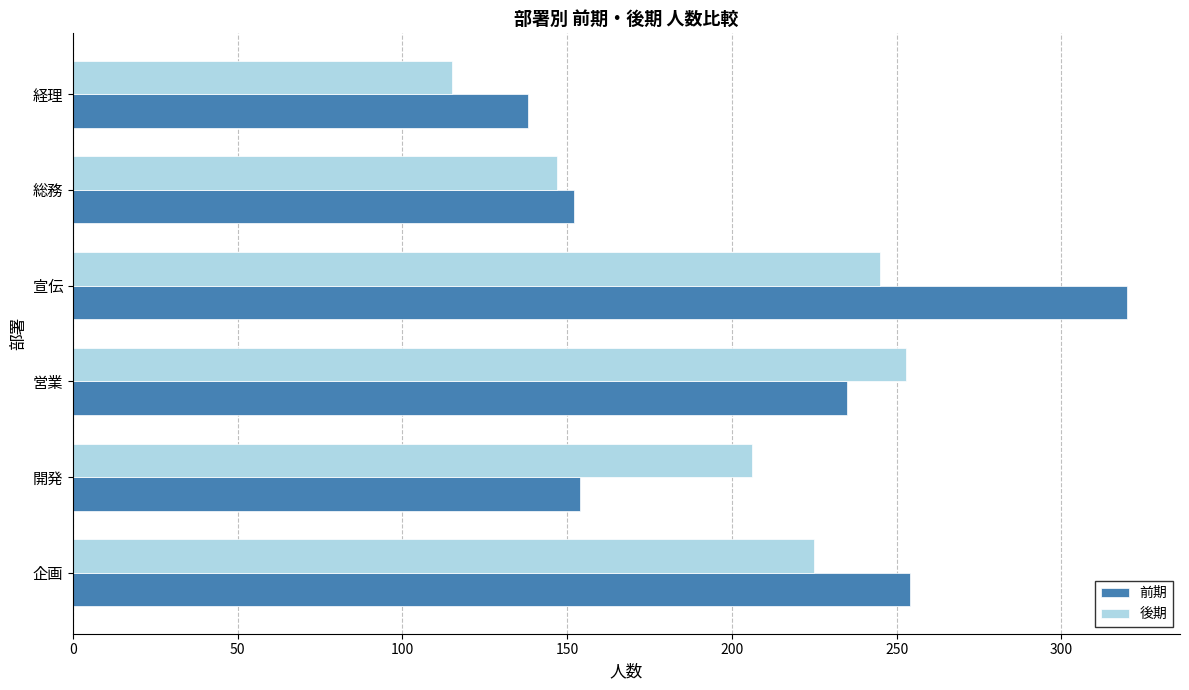

What is the maximum value shown in the chart?

320